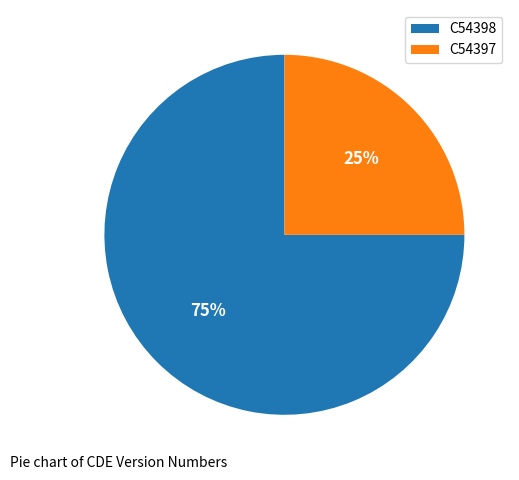

How many segments does this pie chart have?

2